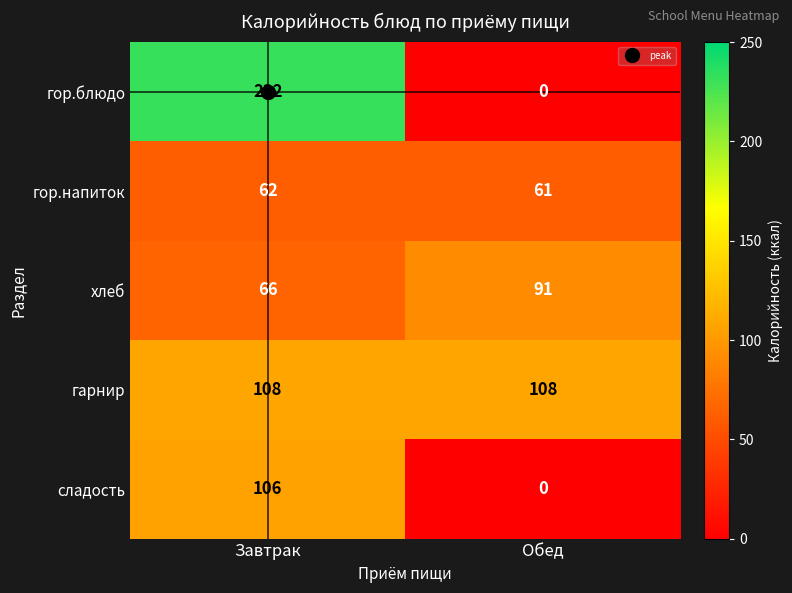

Which category has the highest value in the хлеб series?

Обед